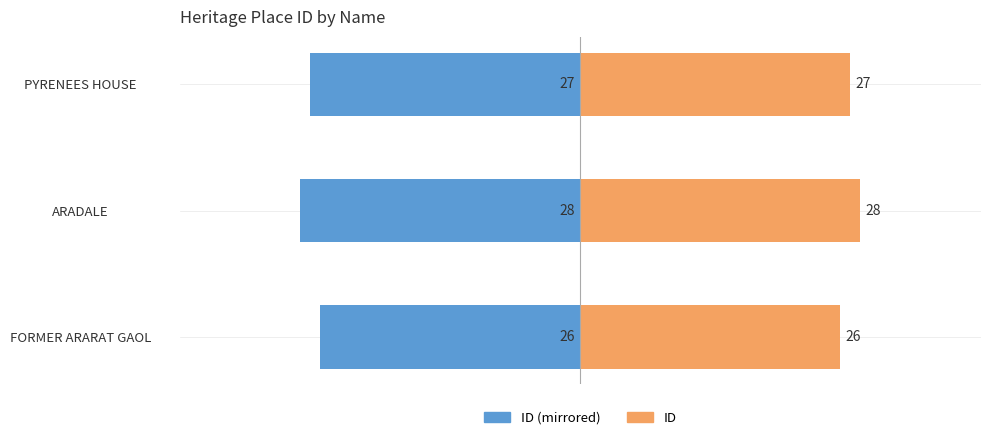

Reading left to right, what are all the values shown in this chart?

ID (mirrored): -26	-28	-27
ID: 26	28	27